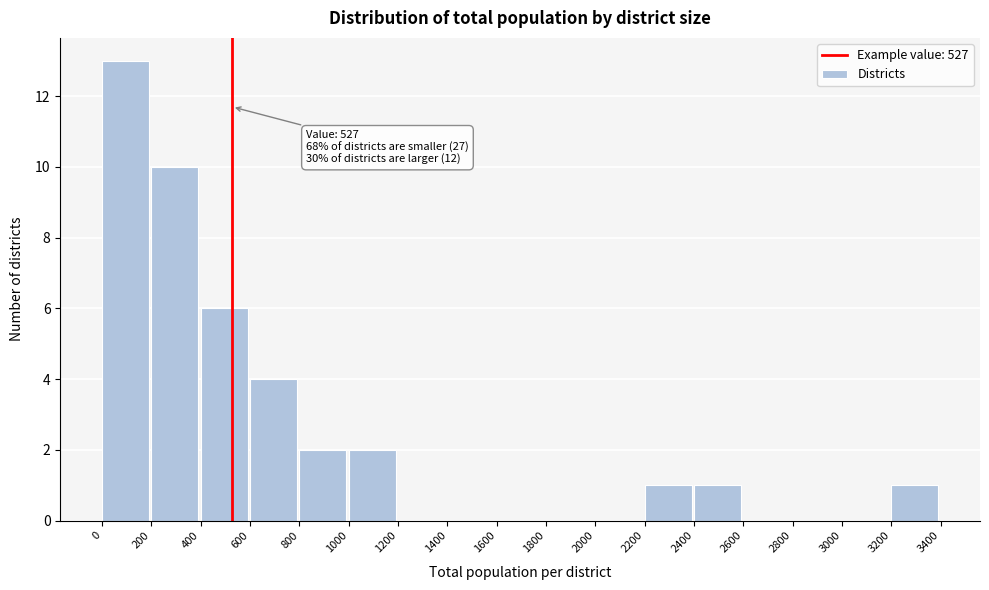

Over which range of the x-axis is the bar tallest?

0 to 200